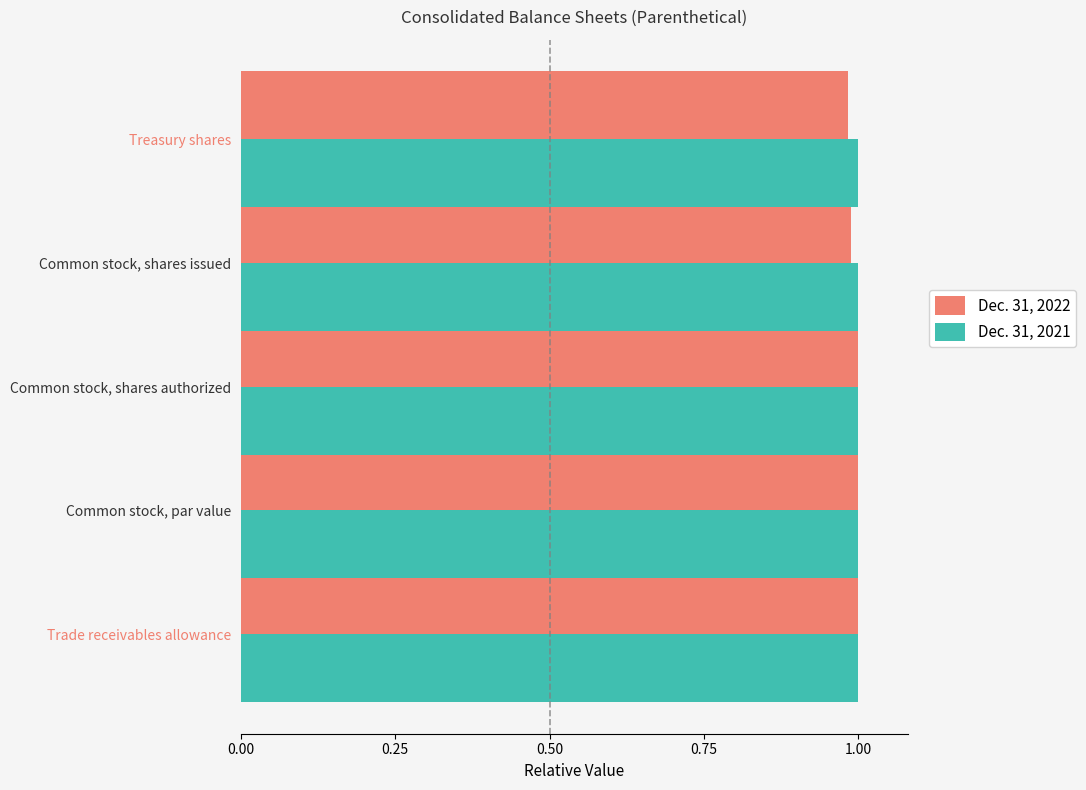

What is the total value across all series at Common stock, shares authorized?

2.0